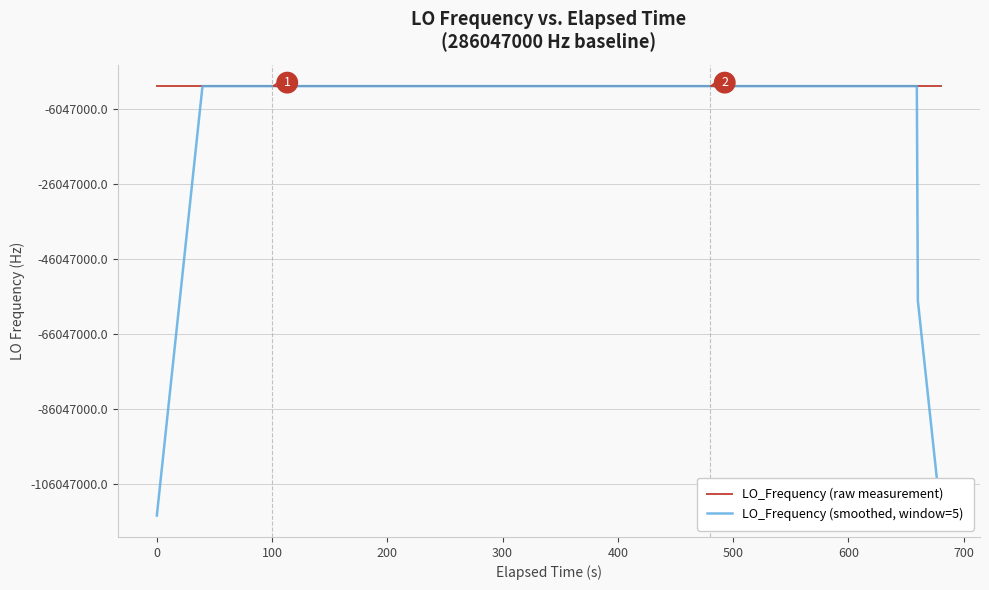

Does the chart display data point markers on the line(s)?

No